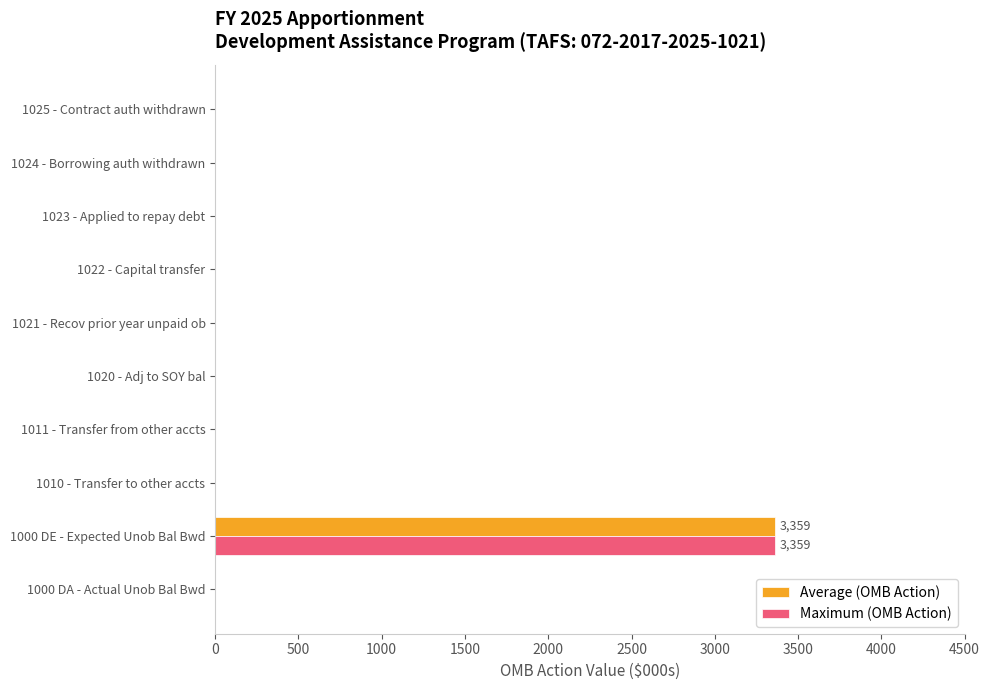

True or false: Maximum (OMB Action) has a value of 0 at 1025 - Contract auth withdrawn.

True